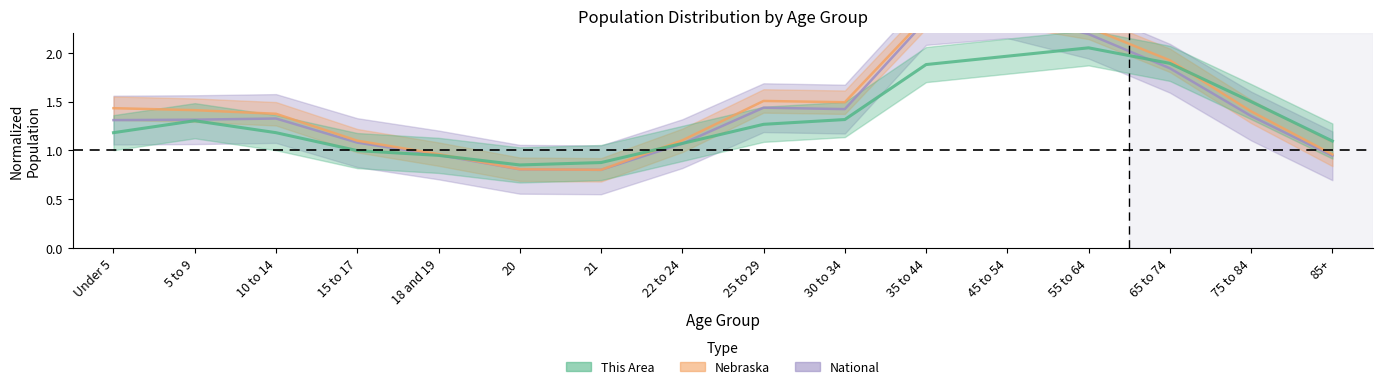

In National, how many points are higher than both neighbors (excluding endpoints)?

3